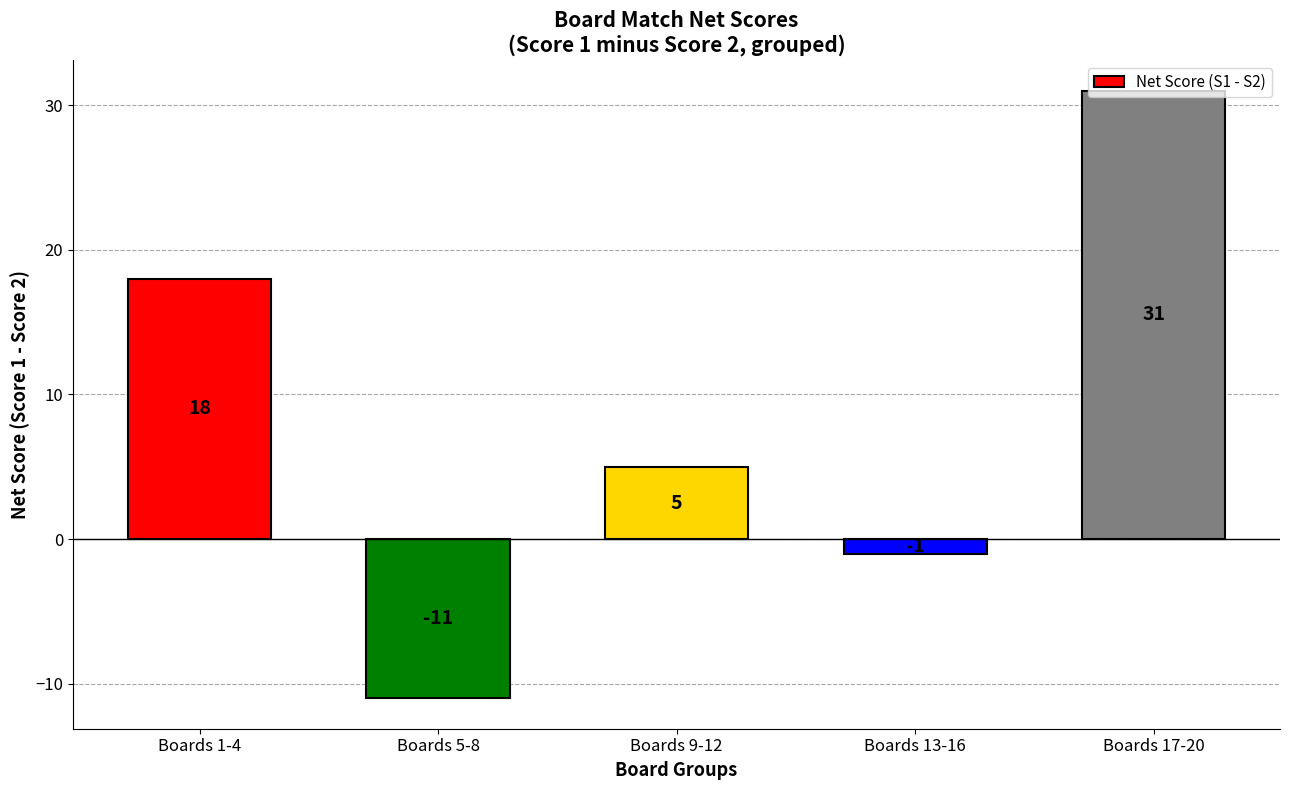

Reading left to right, list all the values displayed in this chart.

Boards 1-4=18	Boards 5-8=-11	Boards 9-12=5	Boards 13-16=-1	Boards 17-20=31